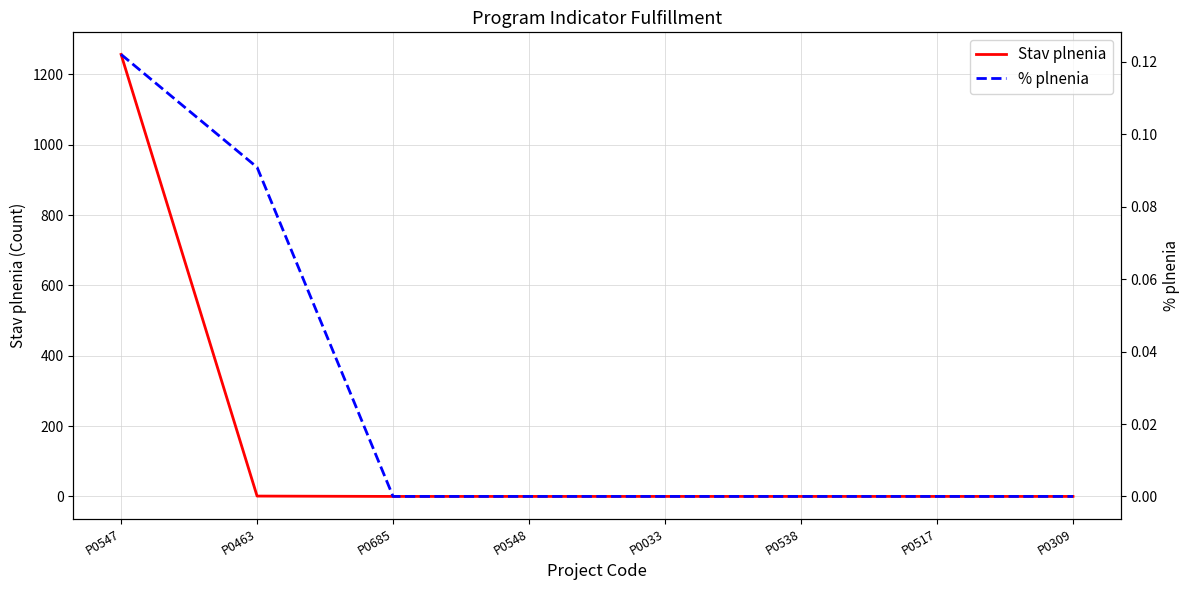

Reading right to left, what are all the values shown in this chart?

Stav plnenia: 0.0	0.0	0.0	0.0	0.0	0.0	1.0	1257.0
% plnenia: 0.0	0.0	0.0	0.0	0.0	0.0	0.1	0.1